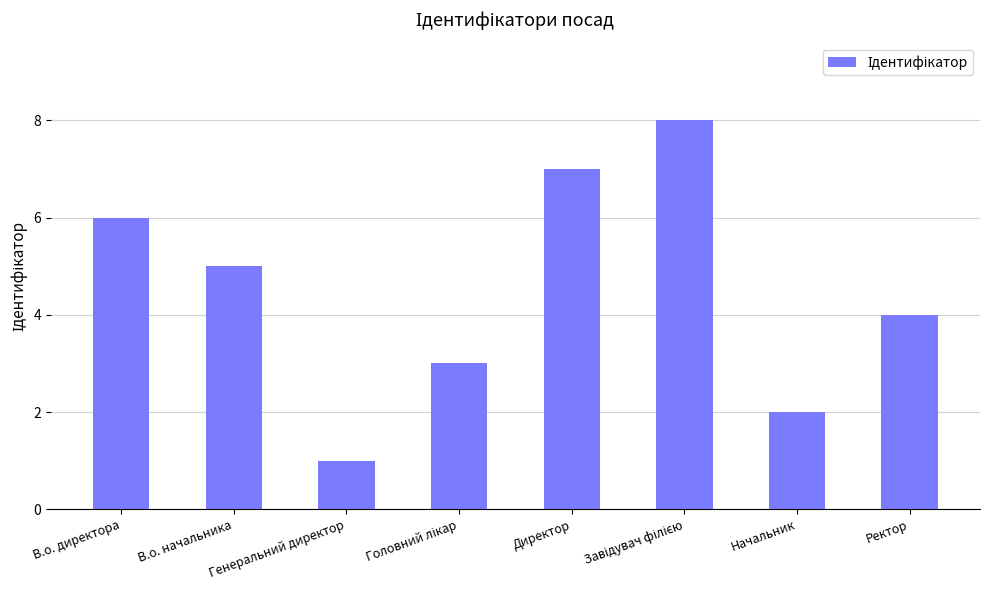

What is the difference between the values at Генеральний директор and В.о. директора?

5